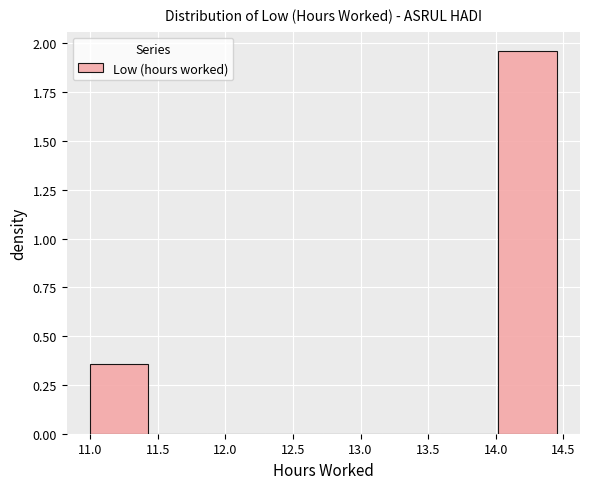

Reading left to right, list every bar in this chart as the range it spans on the x-axis followed by its height. Neither the bar edges nor the heights are printed on the chart, so give them approximately, as read against the axes.

11.00 to 11.45: 0.35
11.45 to 11.85: 0
11.85 to 12.30: 0
12.30 to 12.75: 0
12.75 to 13.15: 0
13.15 to 13.60: 0
13.60 to 14.00: 0
14.00 to 14.45: 1.95